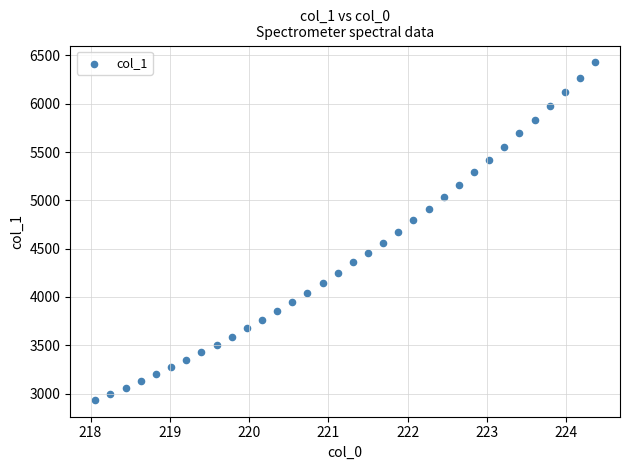

What is the range of X values (max minus min)?

6.3